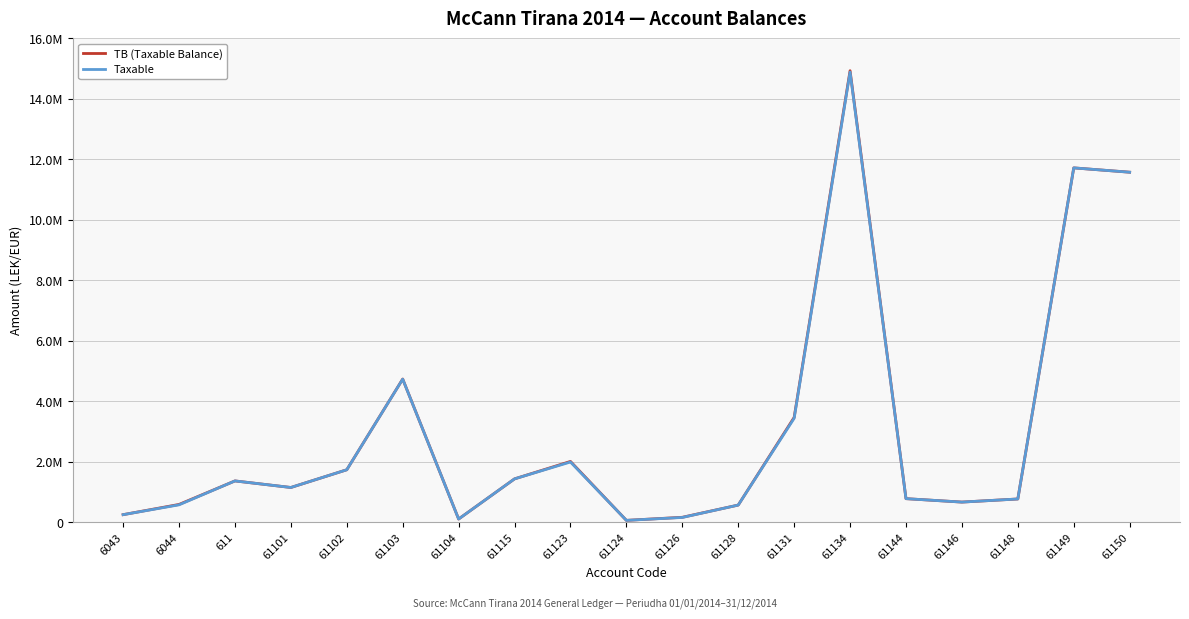

Does the chart have visible grid lines?

Yes